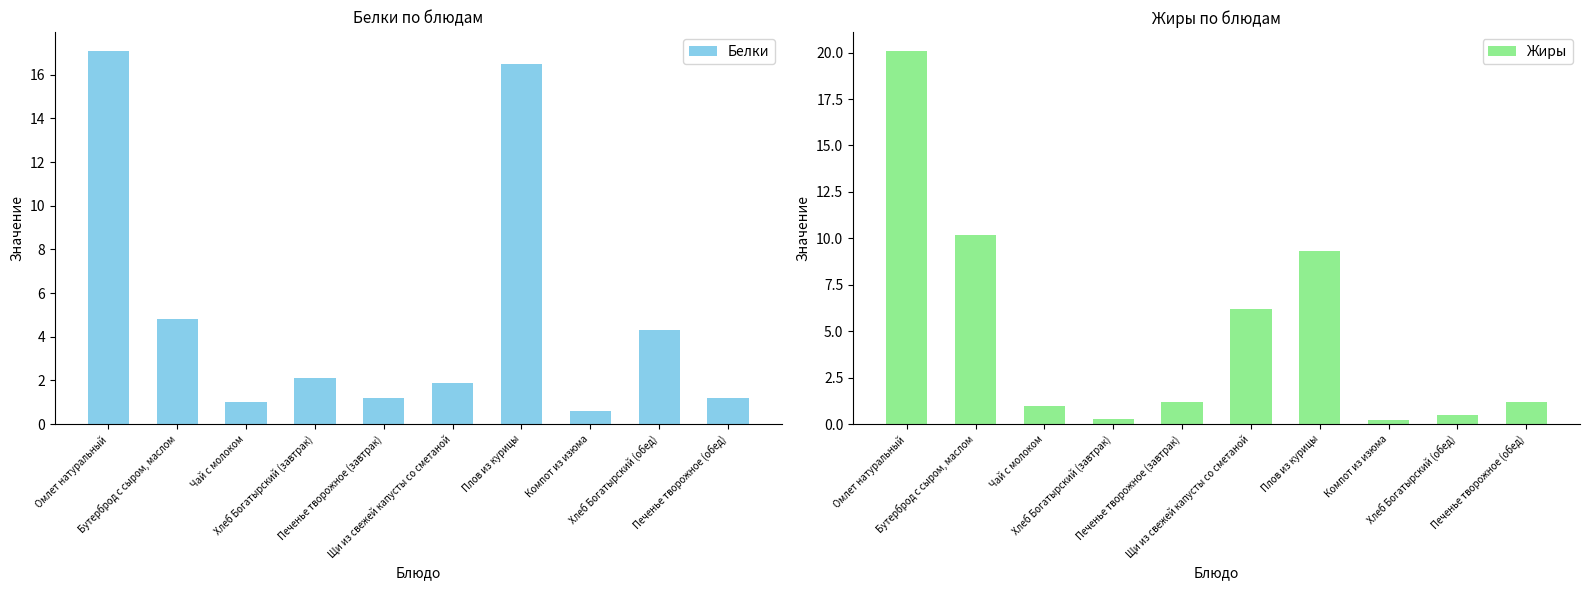

Which series has the largest total across all categories?

Белки